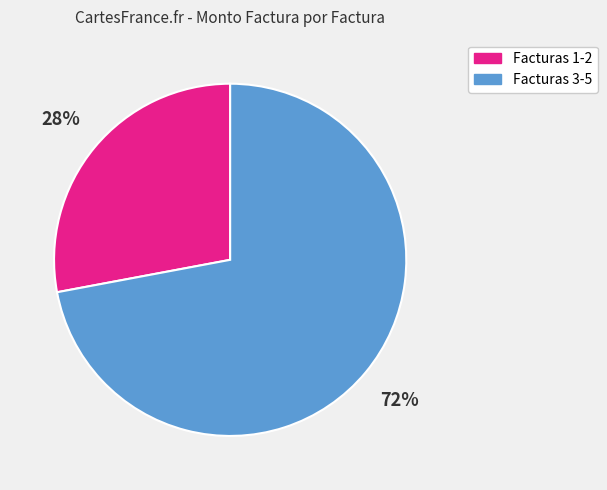

Is there any slice that represents more than half of the pie?

Yes